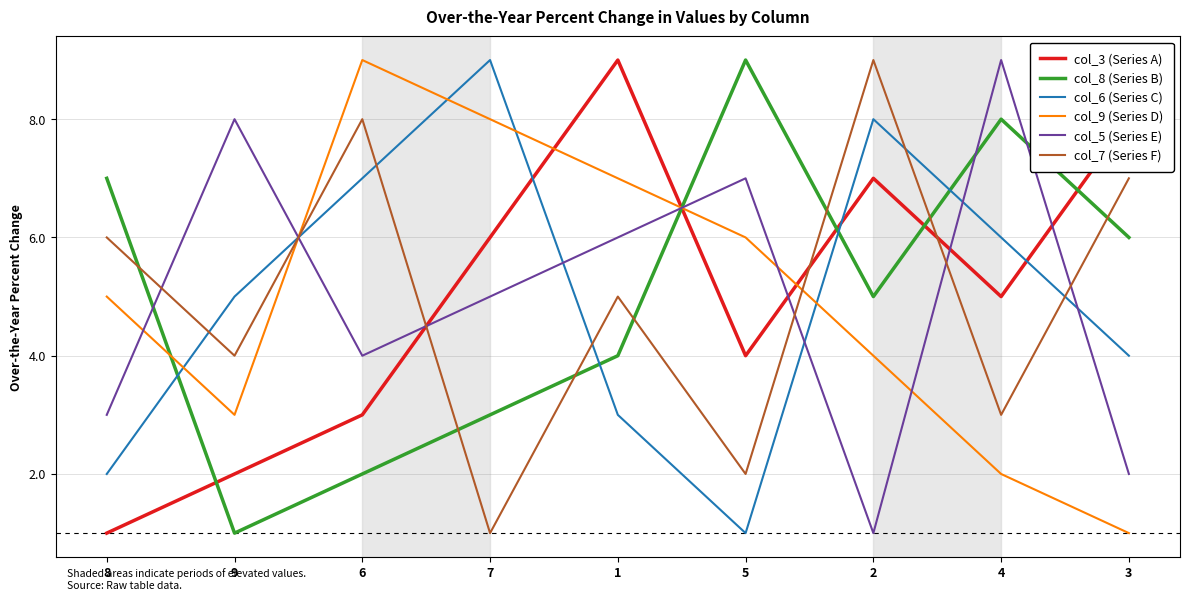

Between 4 and 3, which series saw the biggest shift?

col_5 (Series E)